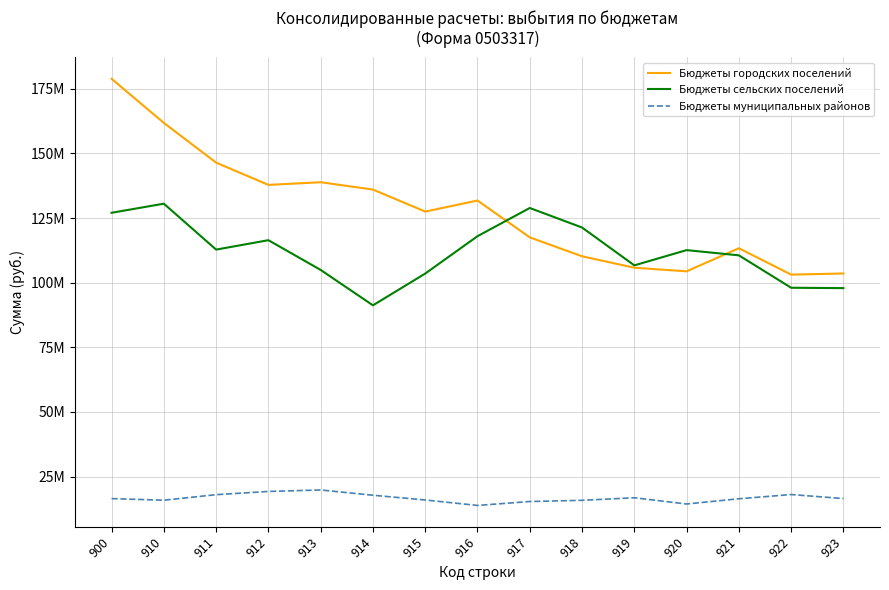

What is the value of the Бюджеты муниципальных районов point at the 13th from the left?

16392984.8